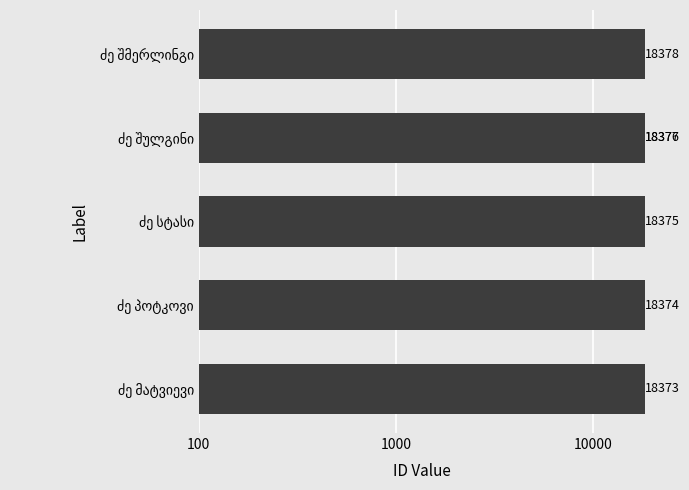

What is the sum of all values?

110253